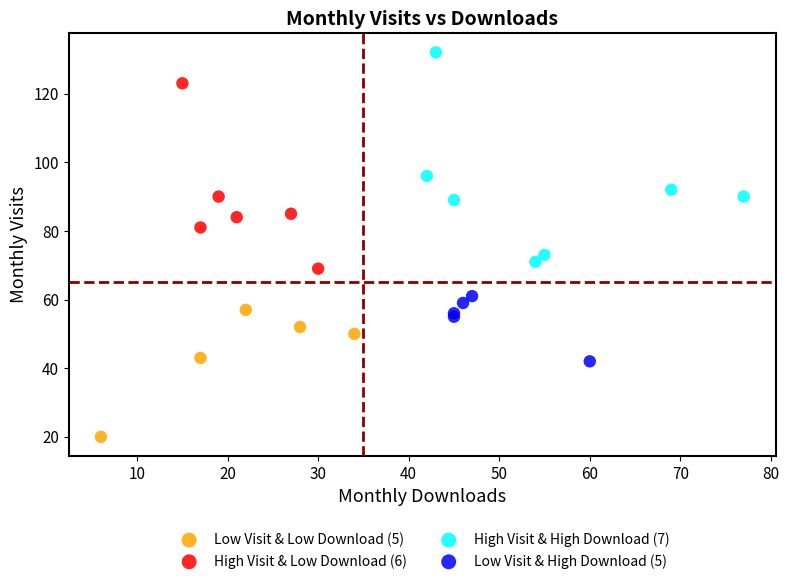

Which series reaches the minimum Y coordinate?

Low Visit & Low Download (5)